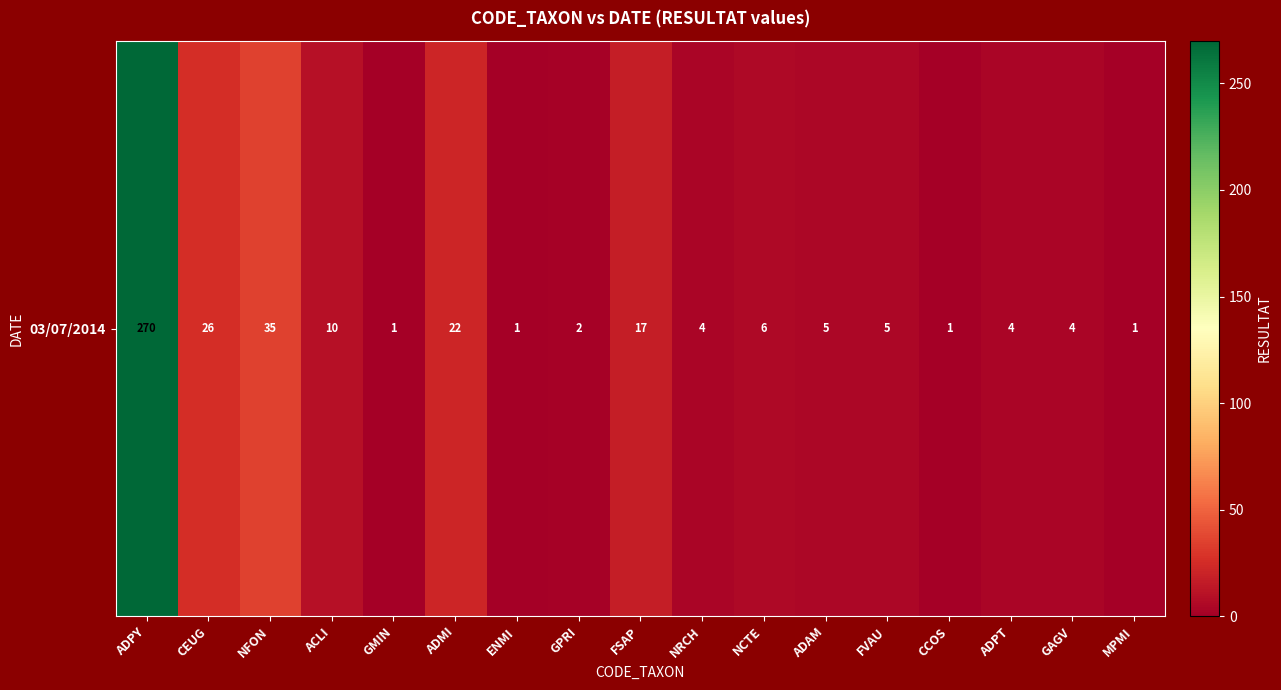

The chart shows a value of 1 at ADAM. True or false?

False